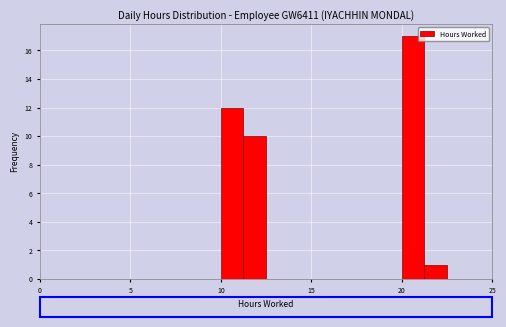

Read against the x-axis, roughly where is the centre of the tallest bar?

20.5